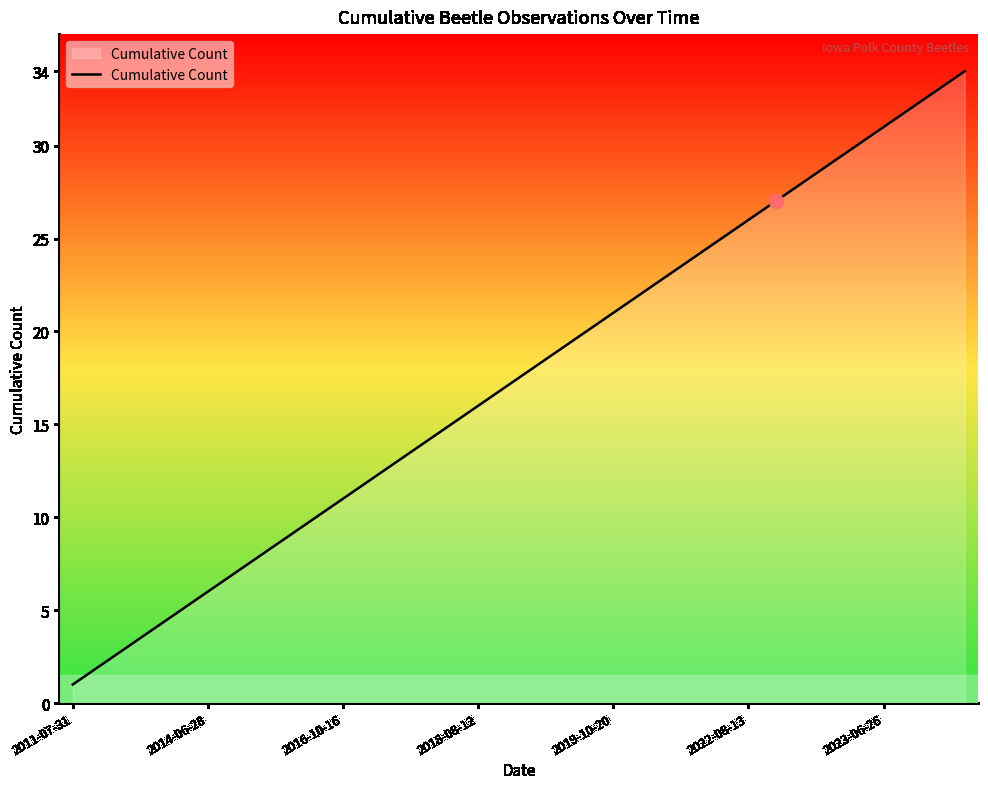

What is the greatest value displayed?

34